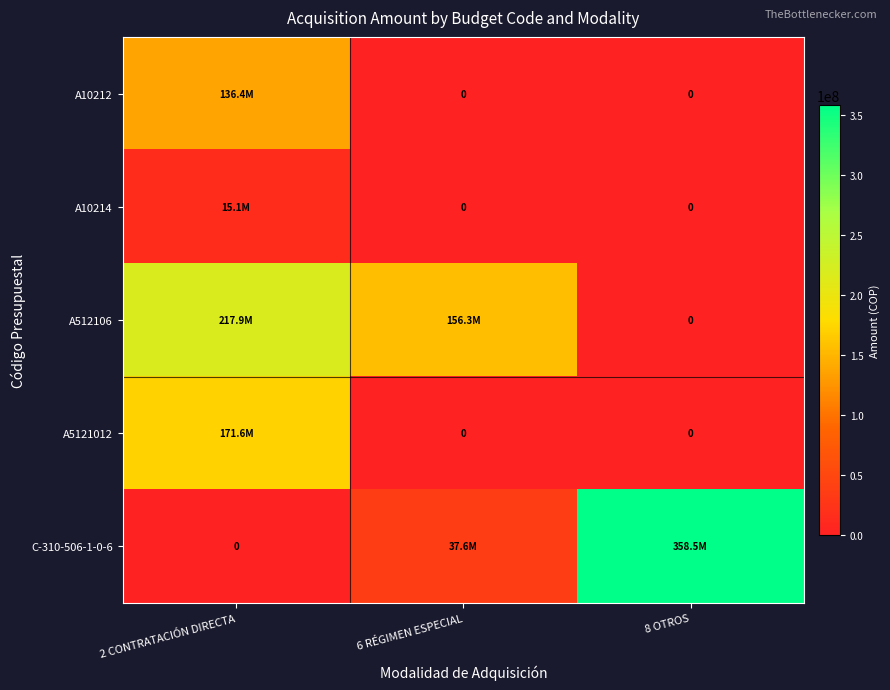

What is the maximum value for C-310-506-1-0-6?

358528200